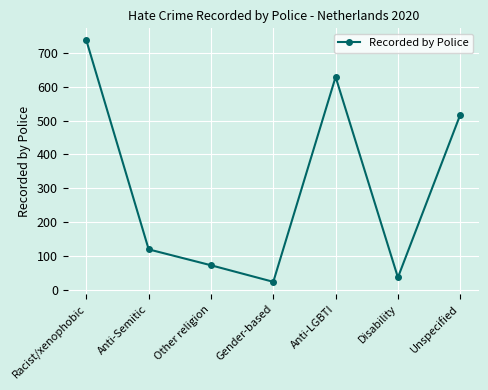

What value does the data have at Disability, to the nearest 10?

40